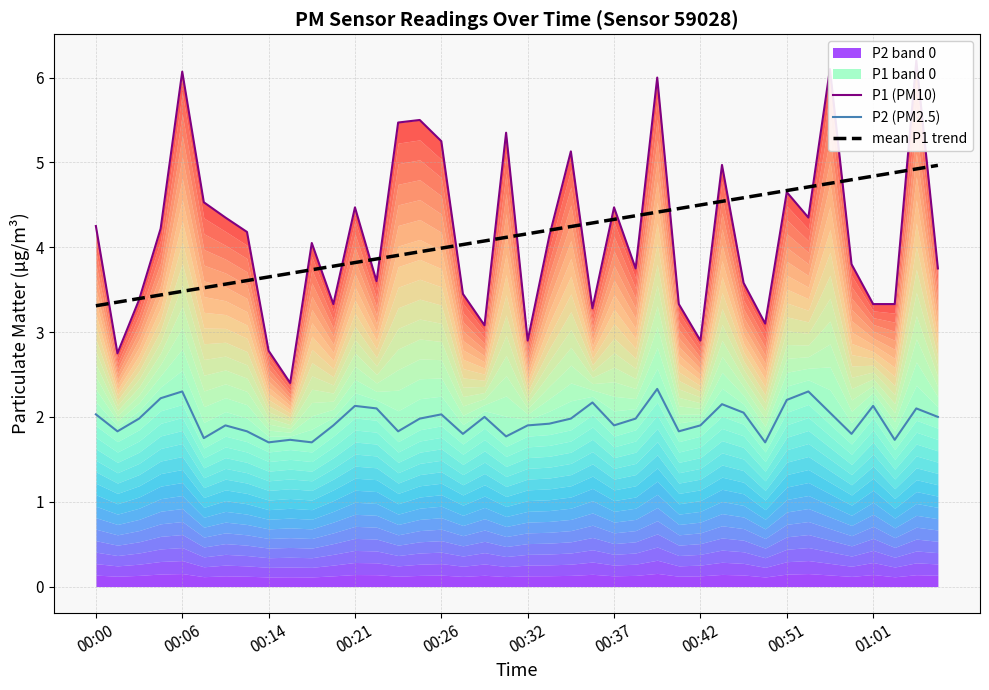

What is the maximum value for mean P1 trend?

5.0